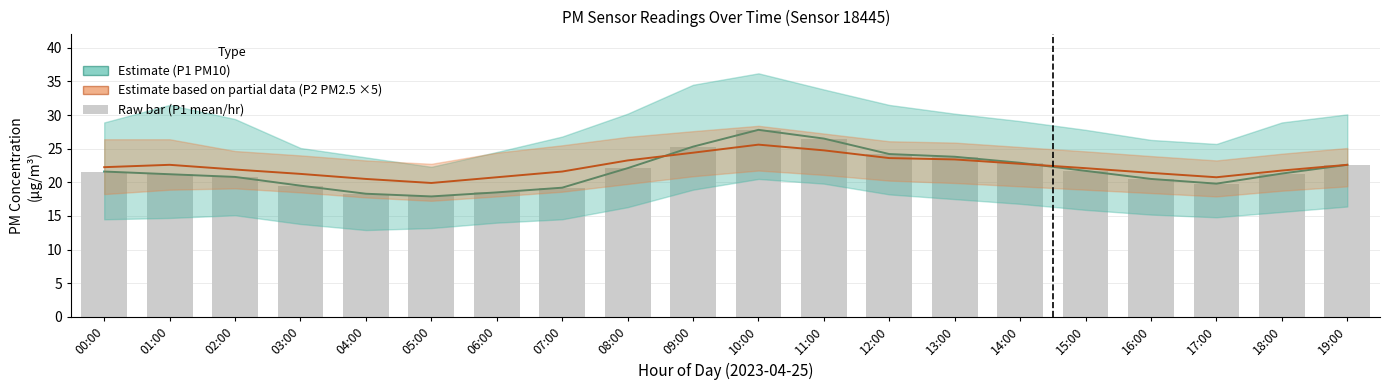

What is the difference between the maximum and minimum values in the P1 (PM10) series?

9.9